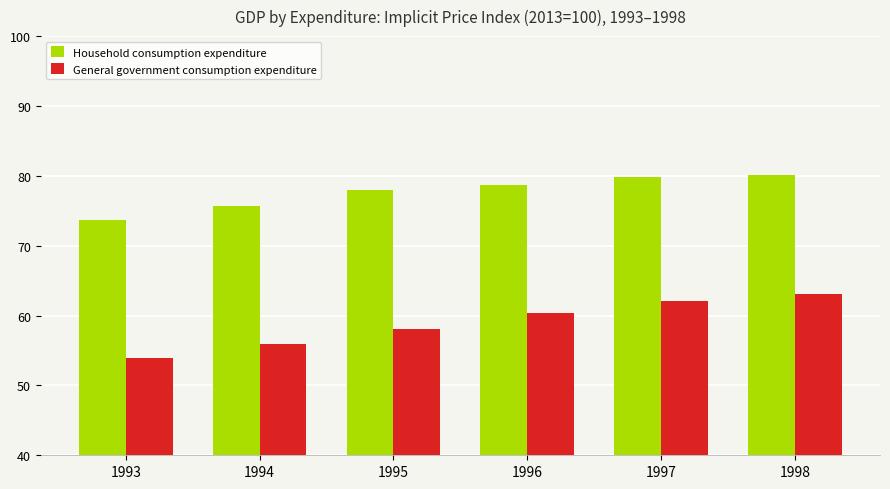

What is the difference between the highest and lowest values at 1994?

19.8